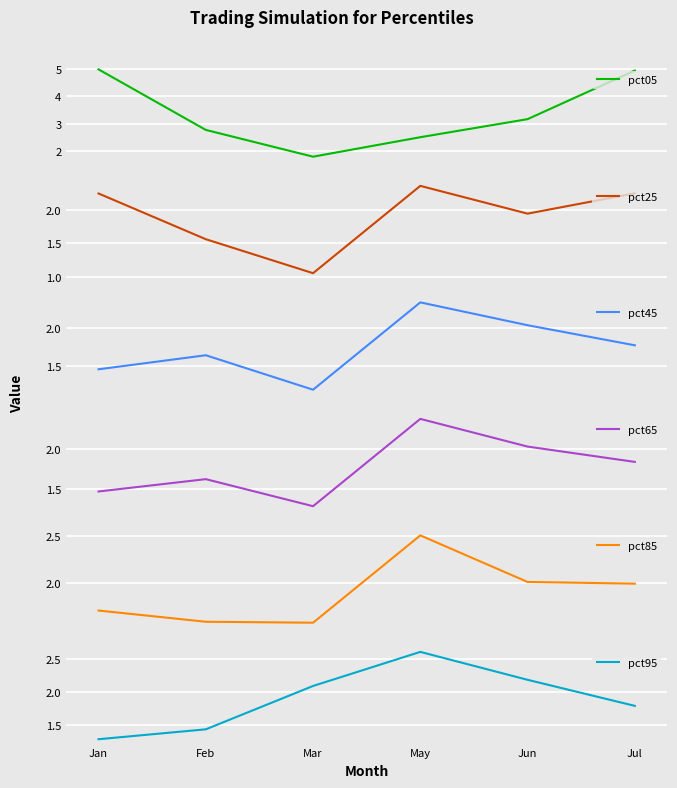

At Jun, list the series in order from smallest to largest.

pct25, pct85, pct65, pct45, pct95, pct05